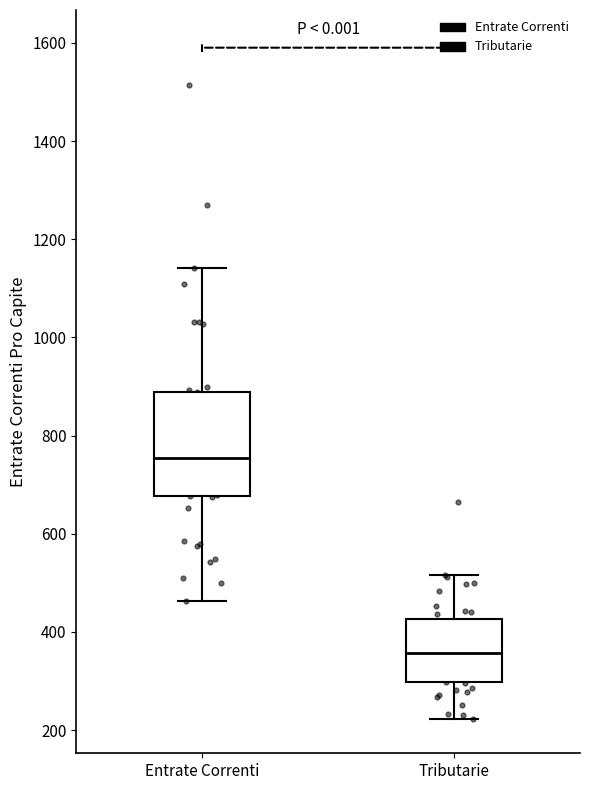

Where is the lower edge of the box for Entrate Correnti on the y-axis? The values are not printed on the chart, so give them approximately, as read against the axis.

680